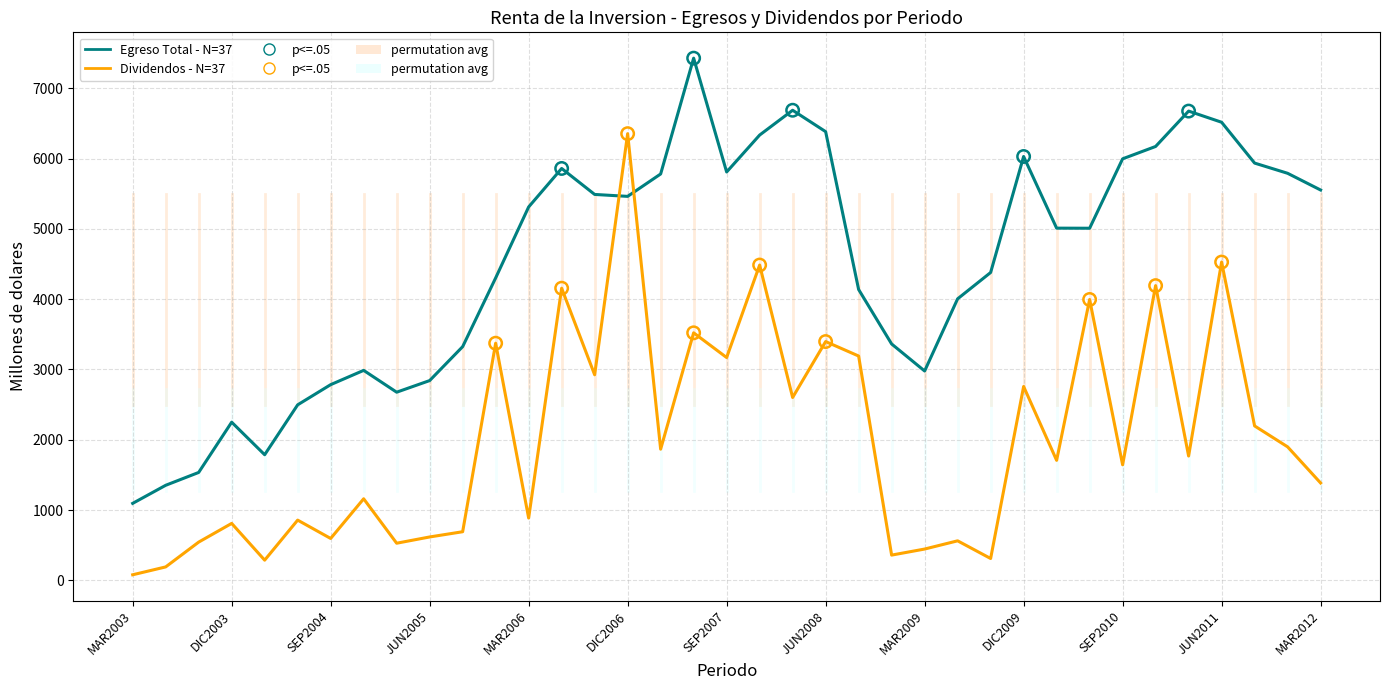

What is the greatest value displayed?

7428.1